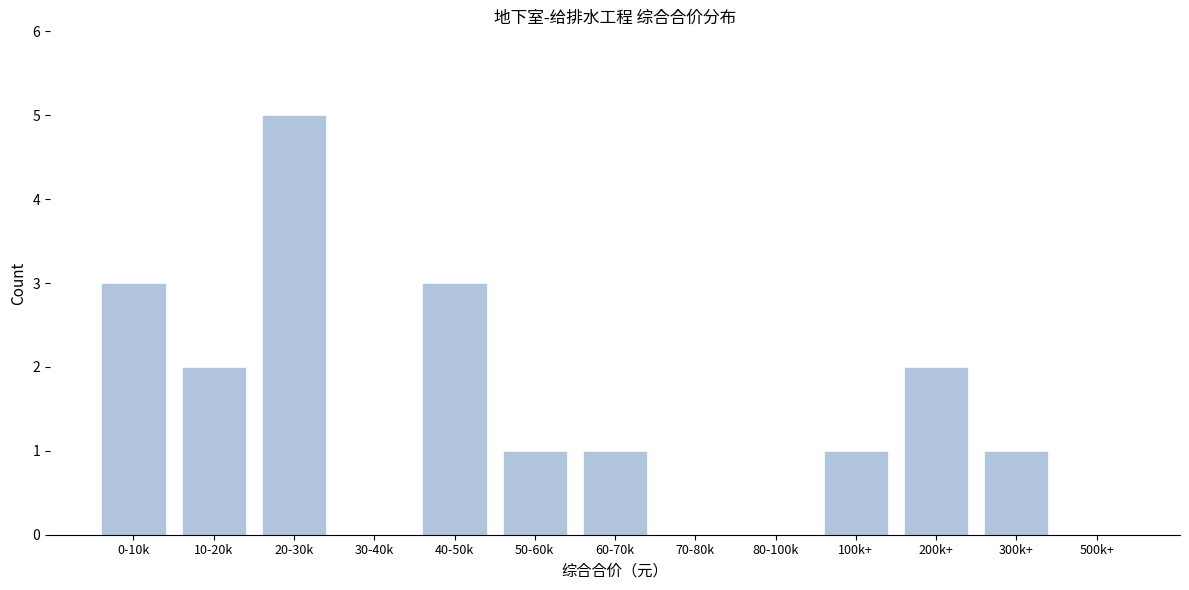

Reading left to right, what are all the values shown in this chart?

0-10k=3	10-20k=2	20-30k=5	30-40k=0	40-50k=3	50-60k=1	60-70k=1	70-80k=0	80-100k=0	100k+=1	200k+=2	300k+=1	500k+=0